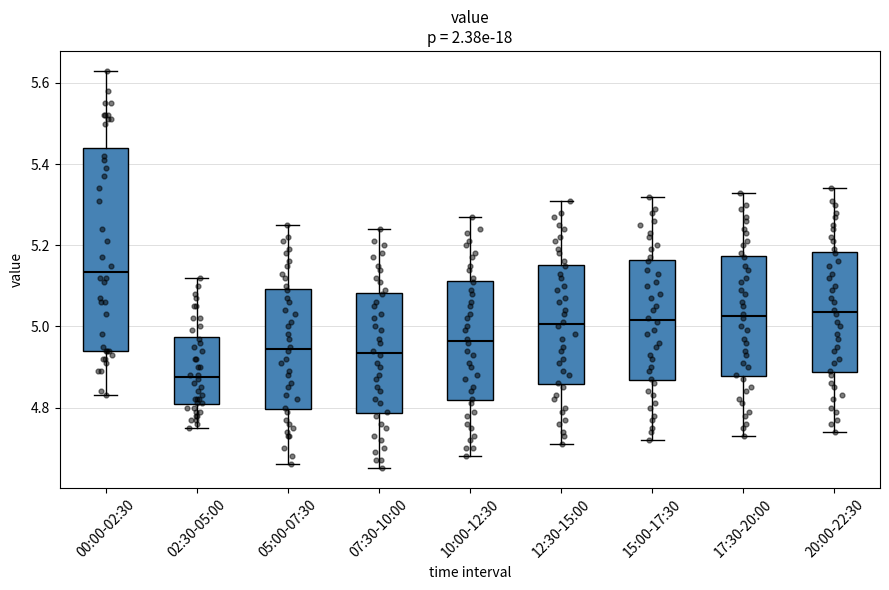

Which box has the highest median line?

00:00-02:30